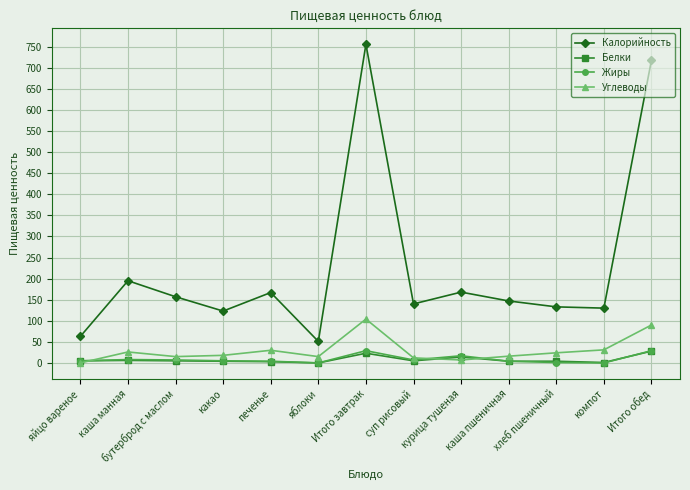

Where is the first local maximum for Калорийность?

каша манная